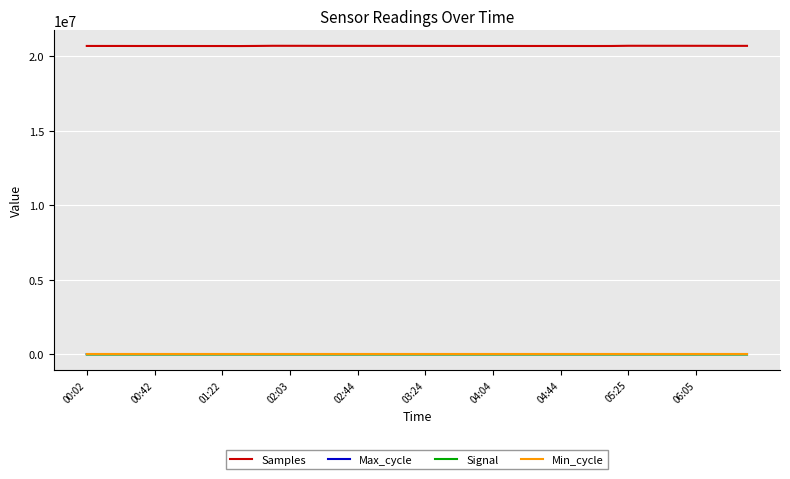

What is the average value of the Min_cycle series?

28